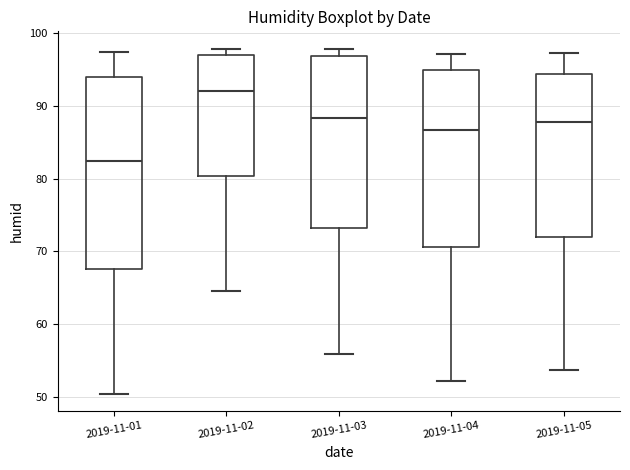

Reading left to right, read every box against the y-axis: the position of its median line, the range the box covers, and the ends of its whiskers. The values are not printed on the chart, so give them approximately, as read against the axis.

2019-11-01: median 82, box 68 to 94, whiskers 50 to 97
2019-11-02: median 92, box 80 to 97, whiskers 65 to 98
2019-11-03: median 88, box 73 to 97, whiskers 56 to 98
2019-11-04: median 87, box 71 to 95, whiskers 52 to 97
2019-11-05: median 88, box 72 to 94, whiskers 54 to 97